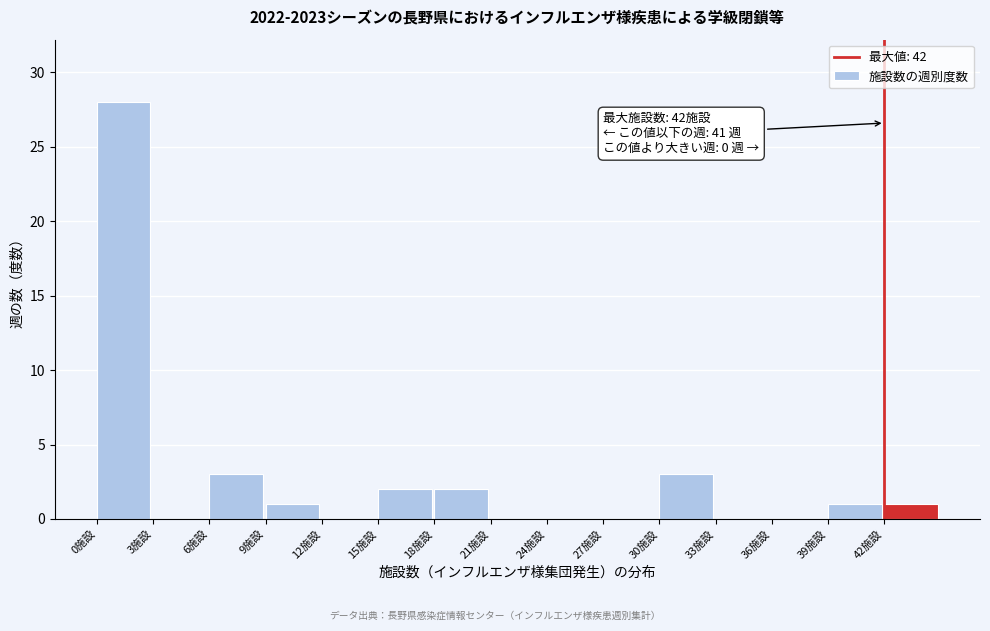

Over which range of the x-axis is the bar tallest?

0 to 3